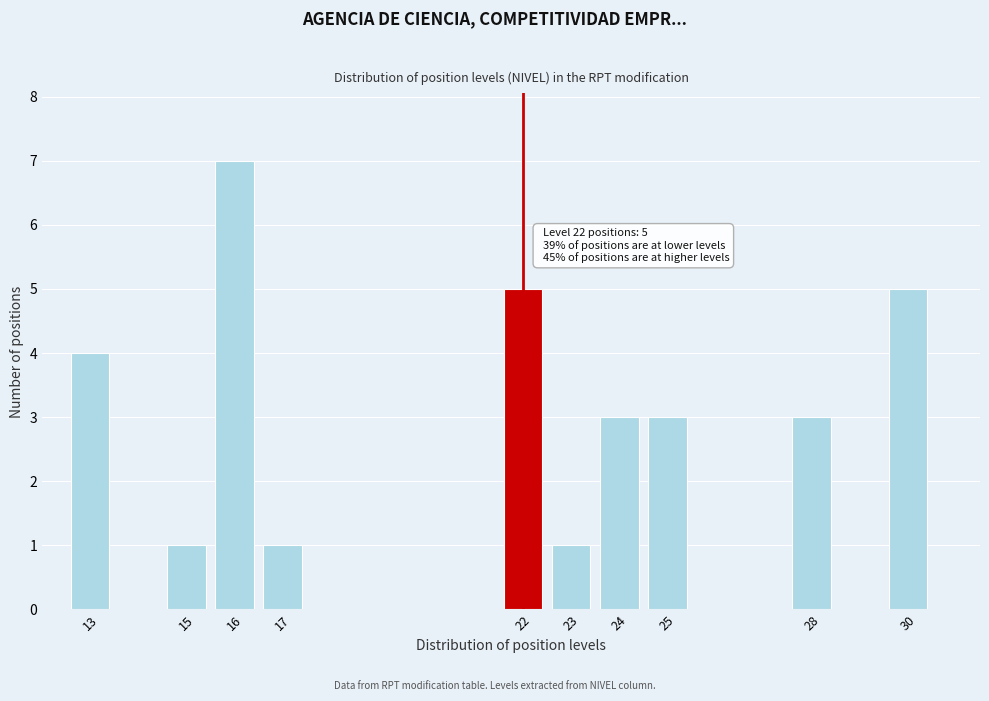

Reading left to right, transcribe all the data shown in this chart.

4	1	7	1	5	1	3	3	3	5